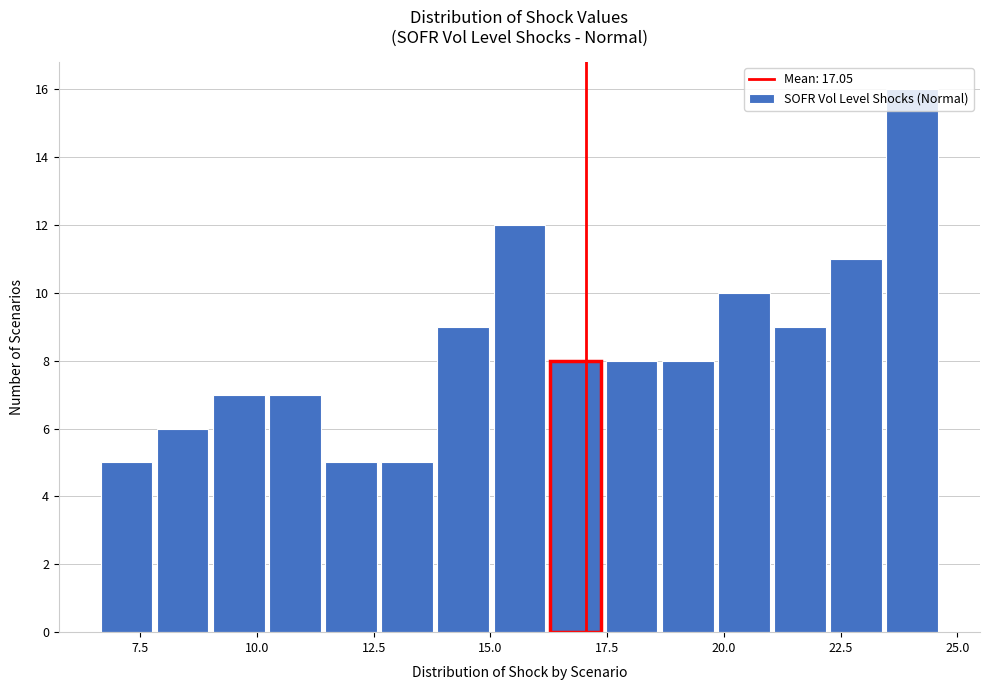

Read against the x-axis, roughly where is the centre of the tallest bar?

24.0